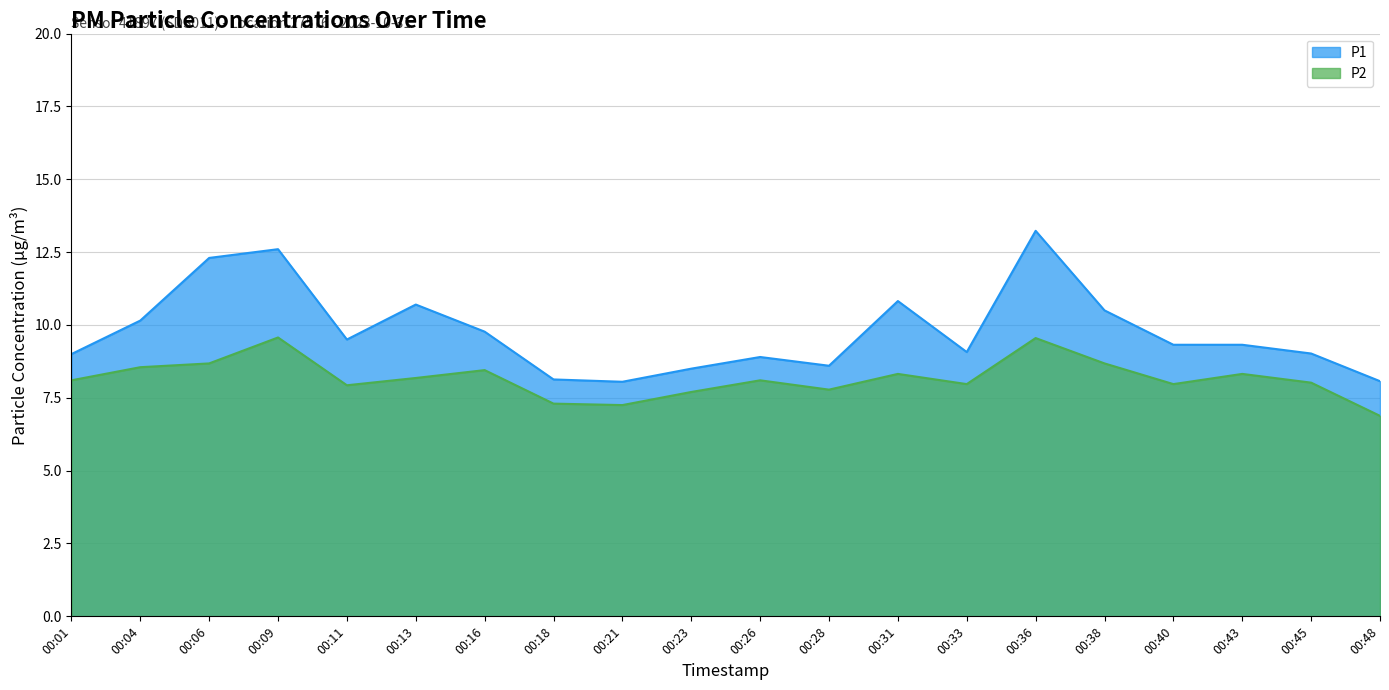

How many distinct data groups are displayed?

2